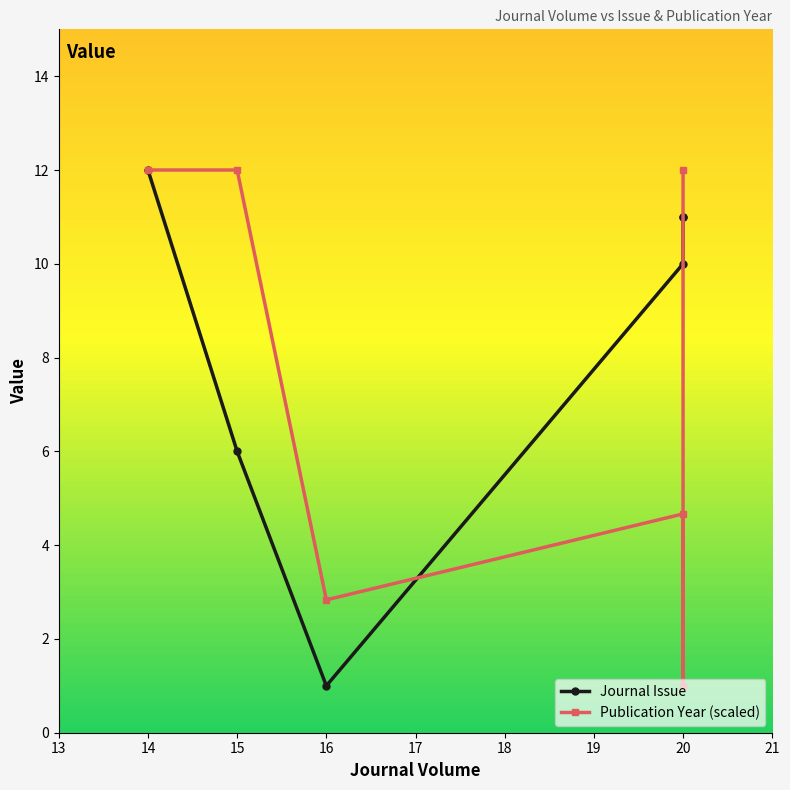

Which series has the largest range (max minus min)?

Journal Issue